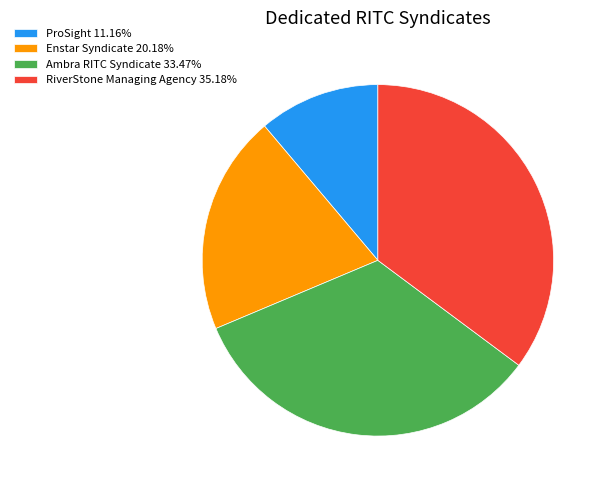

Rank the categories by value from lowest to highest.

ProSight, Enstar Syndicate, Ambra RITC Syndicate, RiverStone Managing Agency